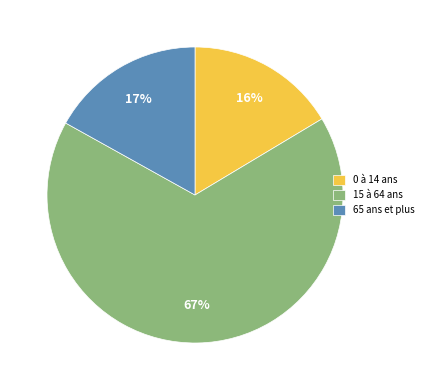

Between 65 ans et plus and 15 à 64 ans, which is larger?

15 à 64 ans